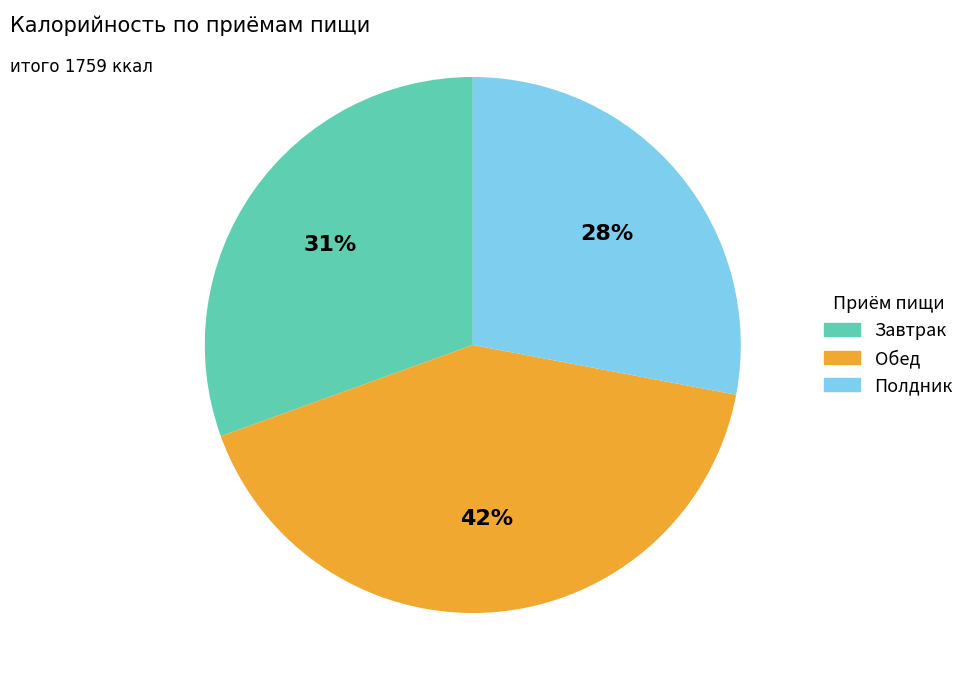

What is the ratio of the value at Обед to the value at Завтрак?

1.4